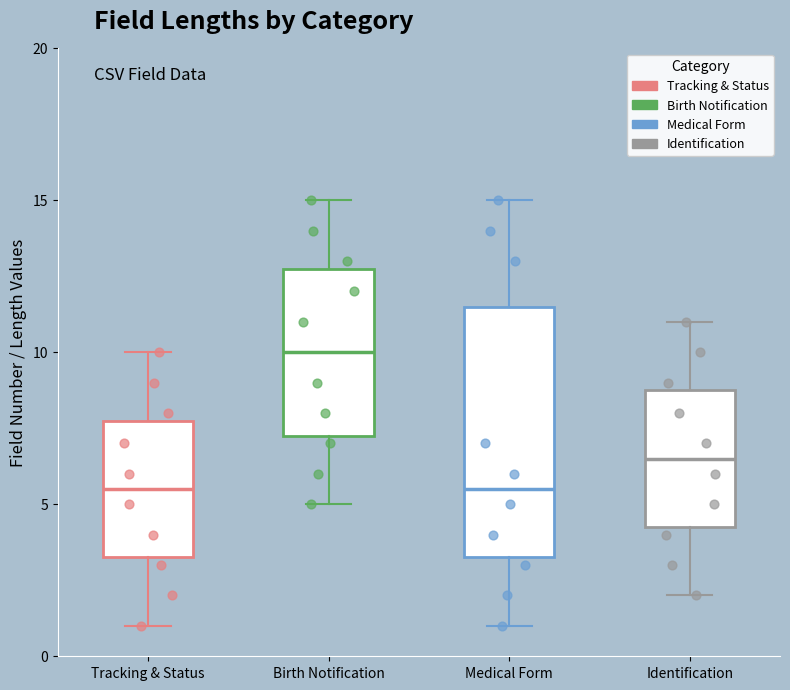

Where does the lower whisker of the box for Tracking & Status end on the y-axis? The values are not printed on the chart, so give them approximately, as read against the axis.

1.0